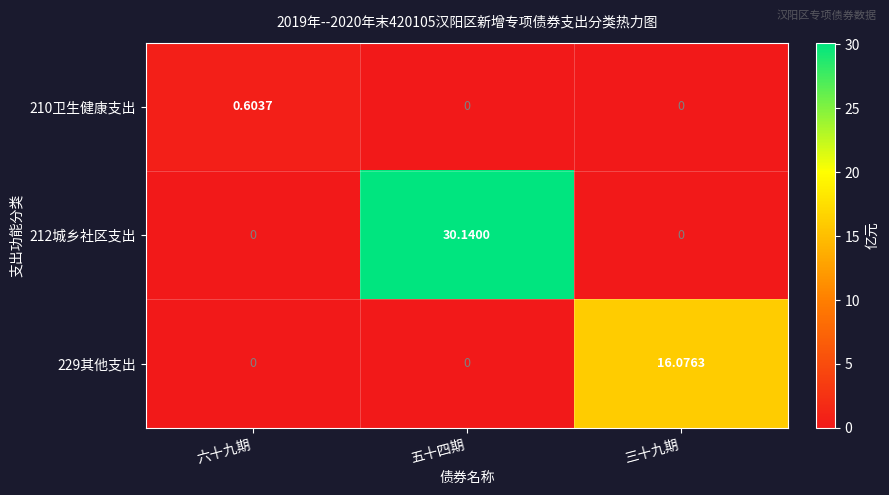

How many data points in 212城乡社区支出 are above 0?

1